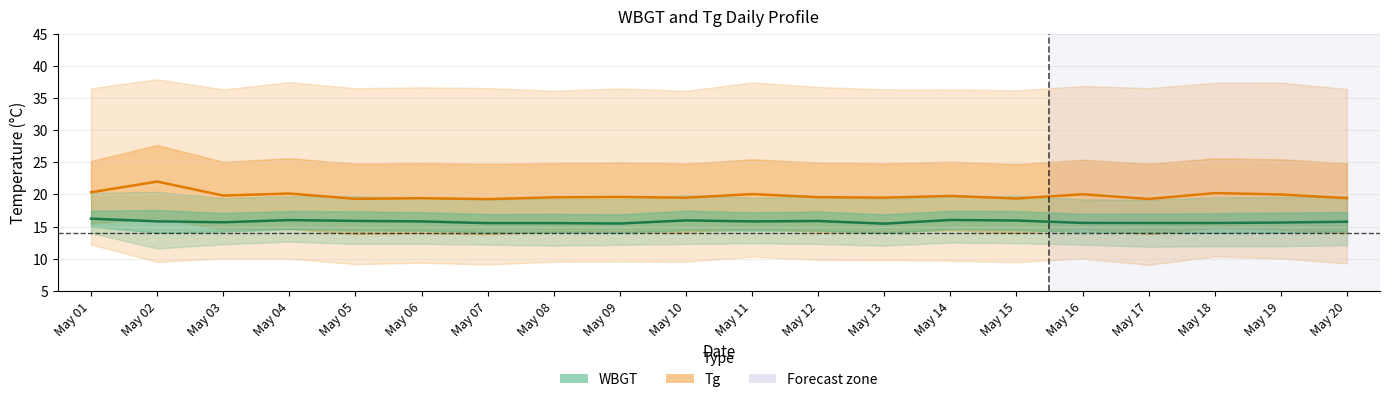

What is the difference between the highest and lowest values at May 20?

3.7